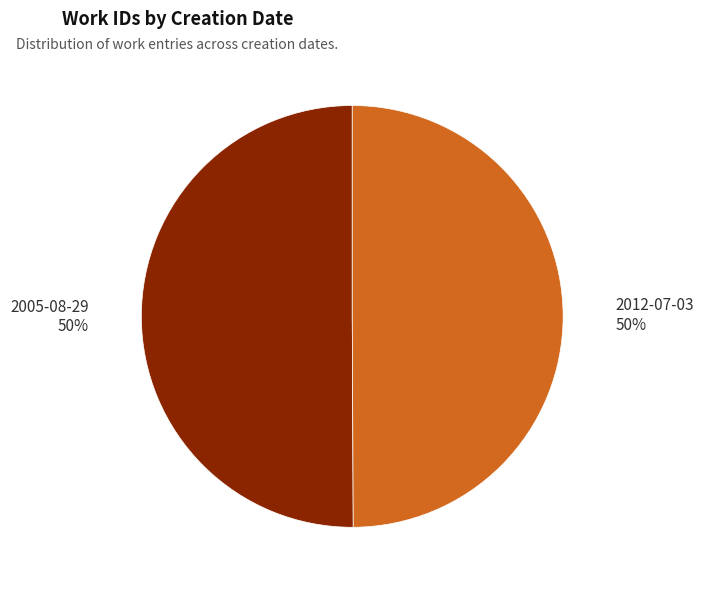

How many segments does this pie chart have?

2